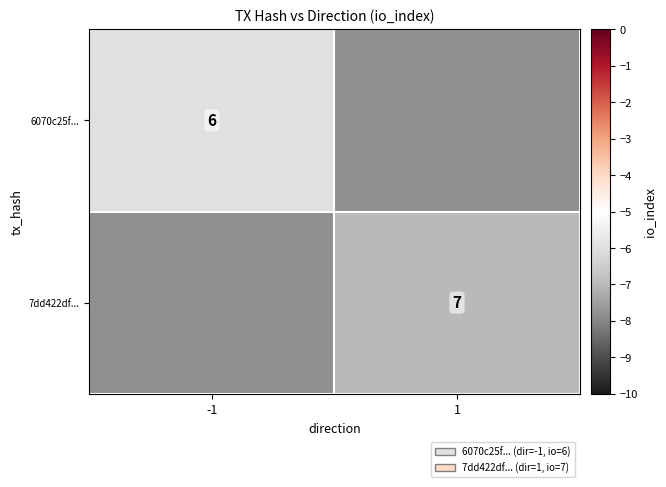

True or false: 7dd422df... has a value of 7 at 1.

True